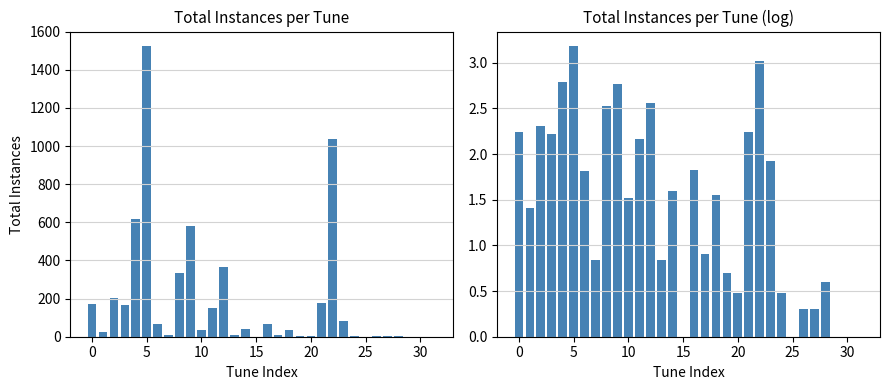

How many distinct data groups are displayed?

2